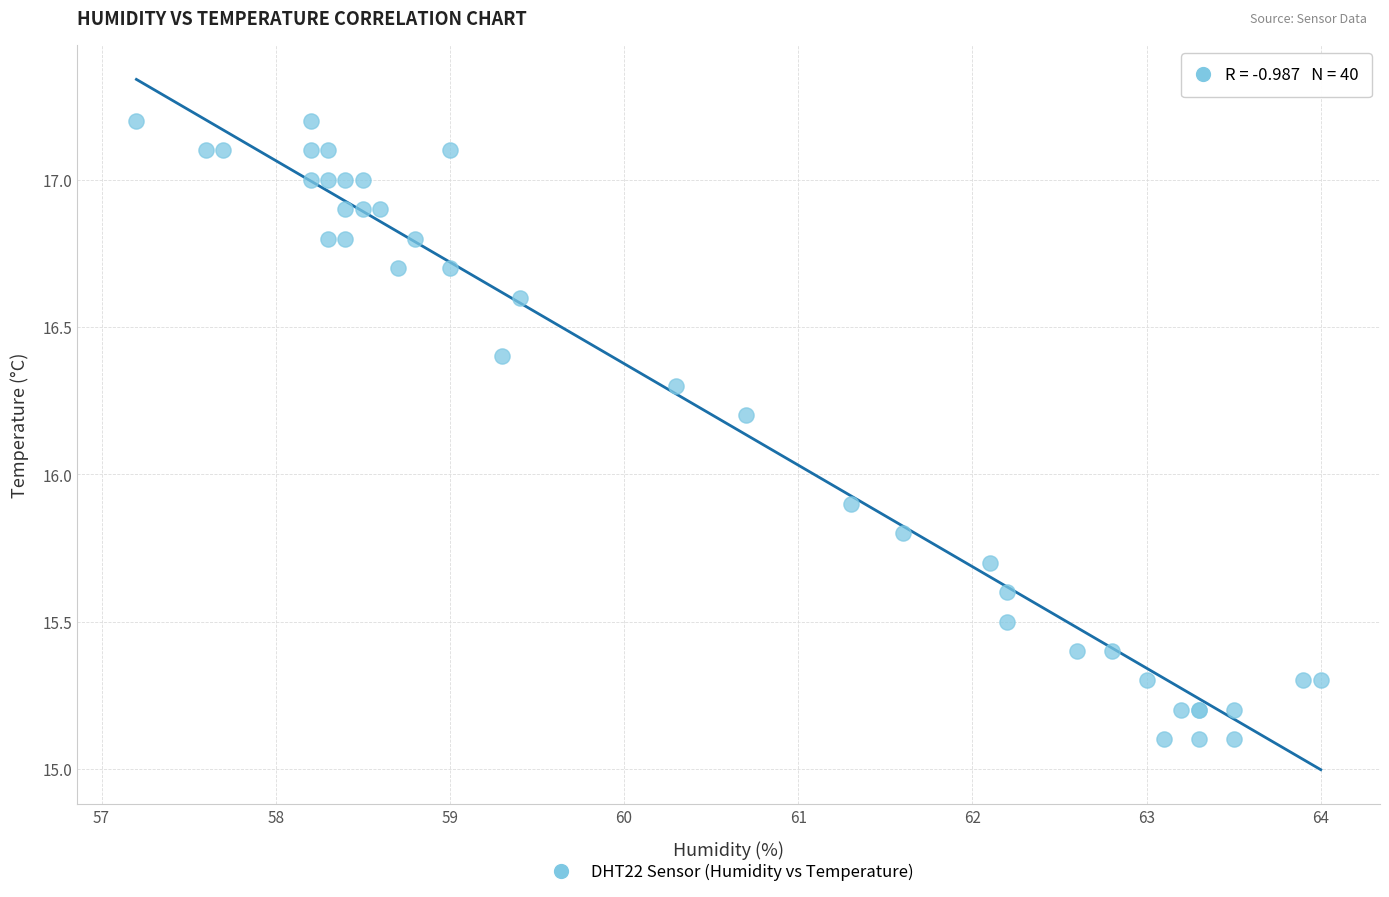

What Y value in the scatter plot is closest to 16?

15.9